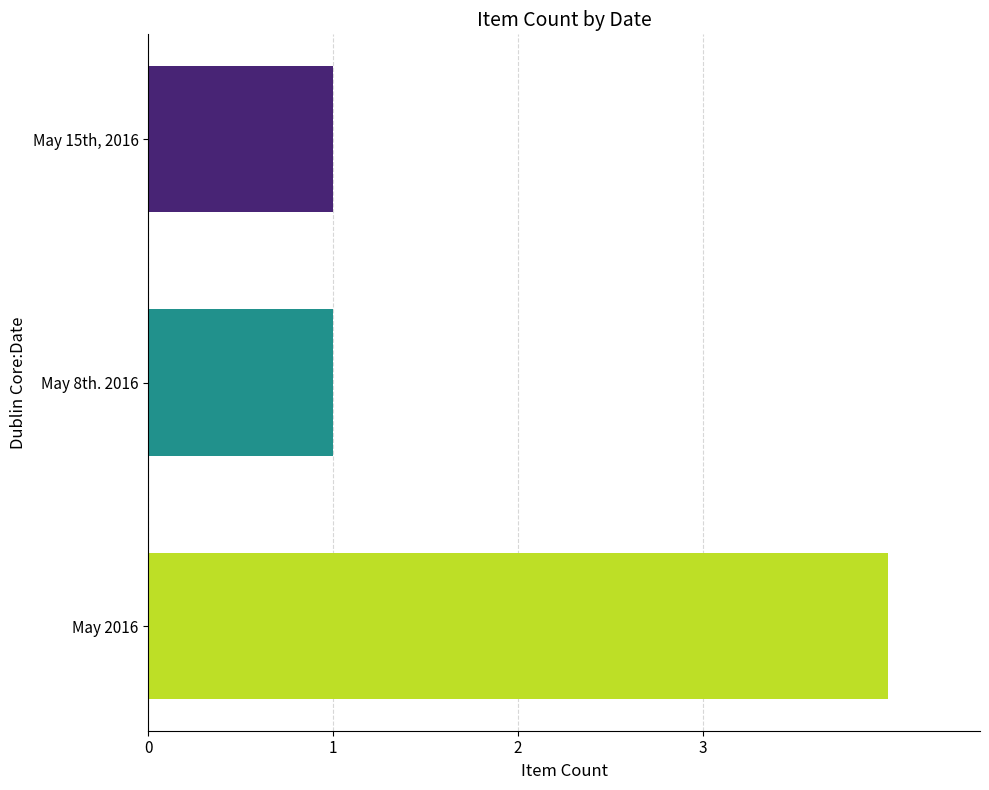

What is the difference between the maximum and minimum values?

3